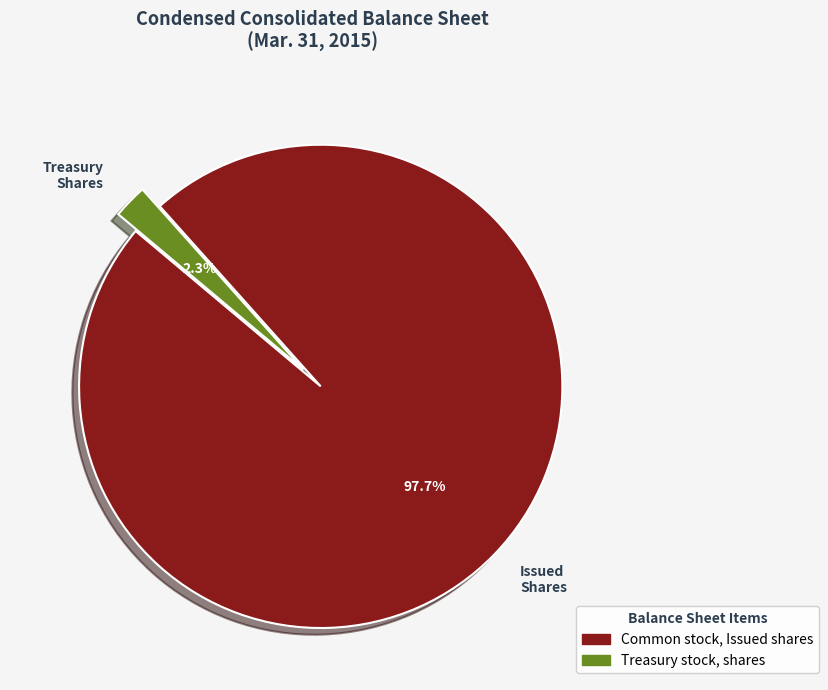

How many slices are in this pie chart?

2